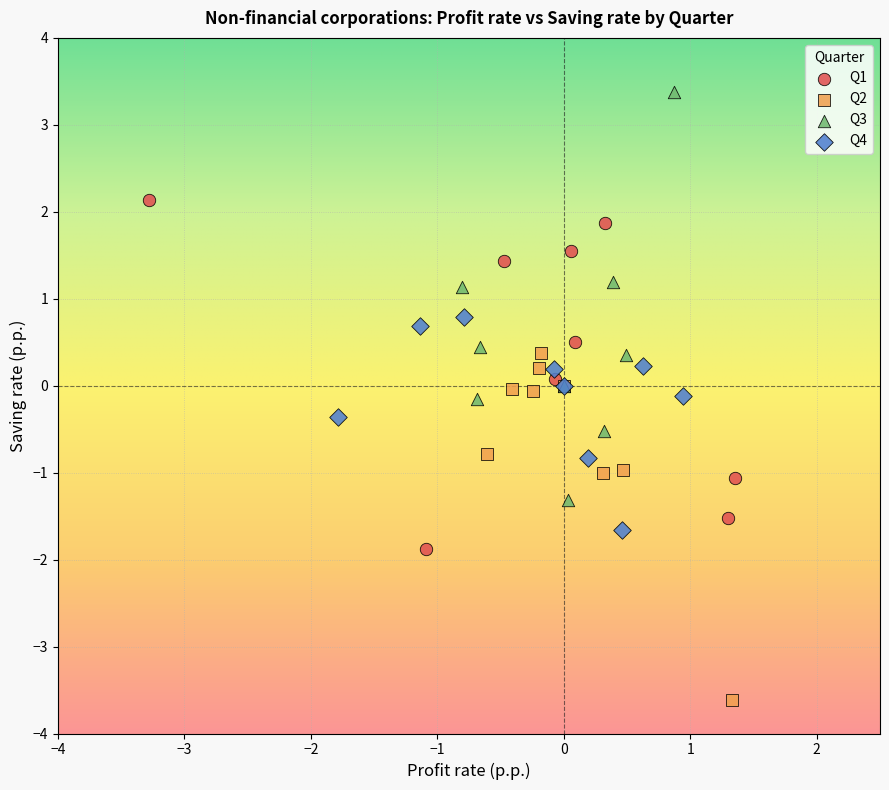

Which series has the widest spread of Y values?

Q3